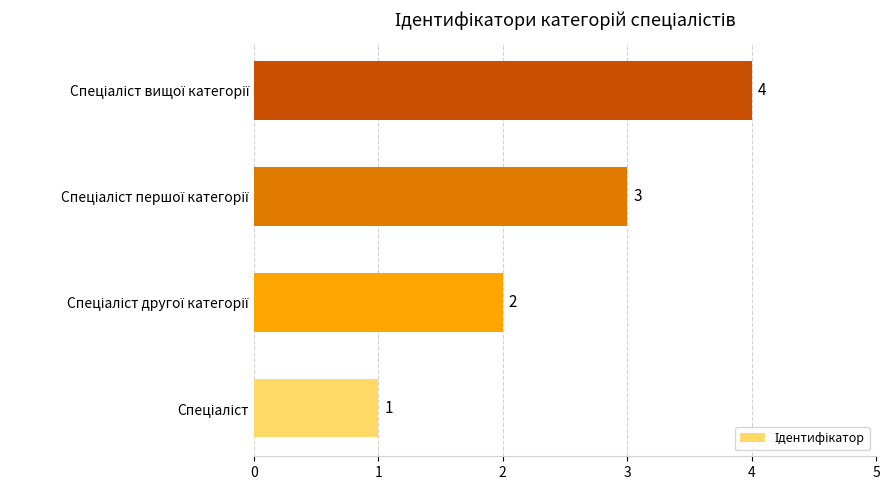

What is the difference between the maximum and minimum values?

3